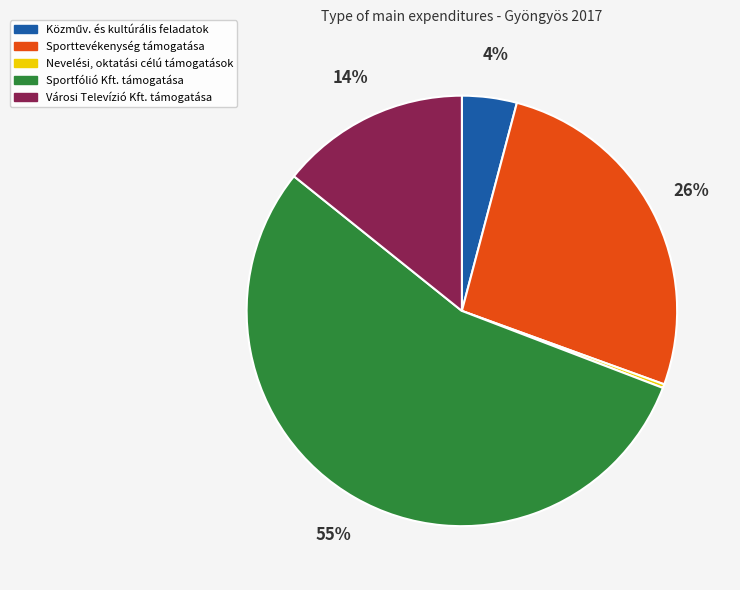

Which category has the smallest portion of the pie?

Nevelési, oktatási célú támogatások